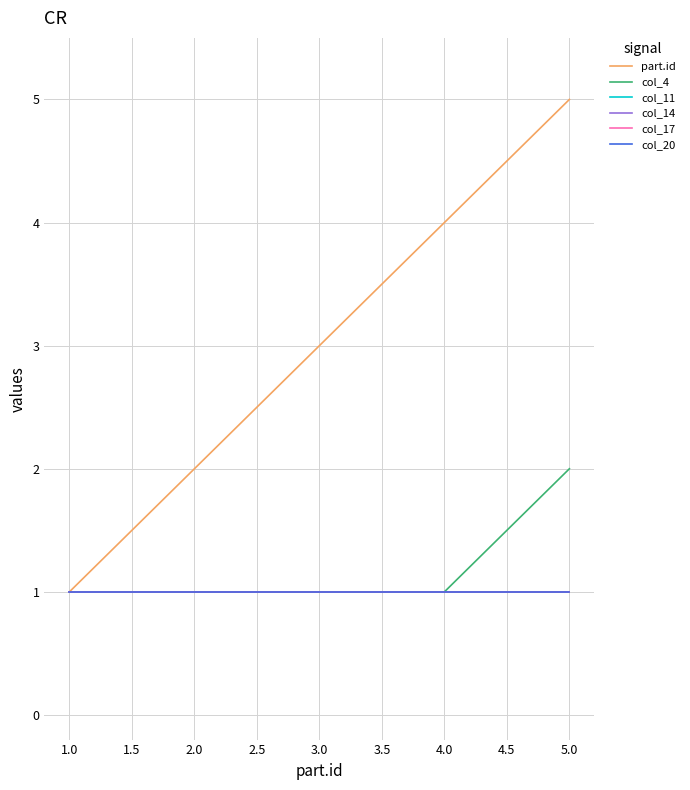

Does the chart display data point markers on the line(s)?

No